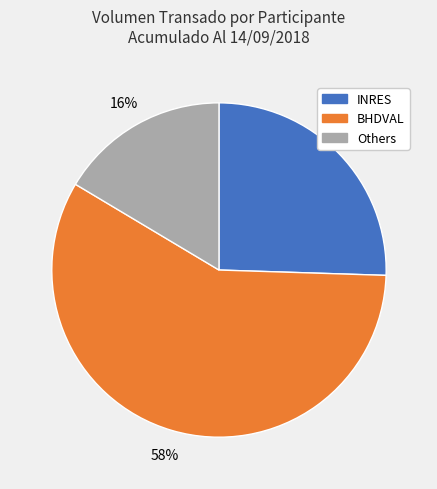

To the nearest percent, what is the average slice percentage?

33%